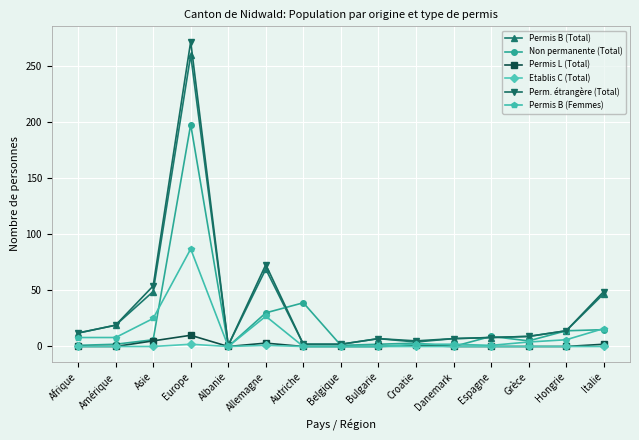

How many values in the Permis B (Total) series are below 9?

7